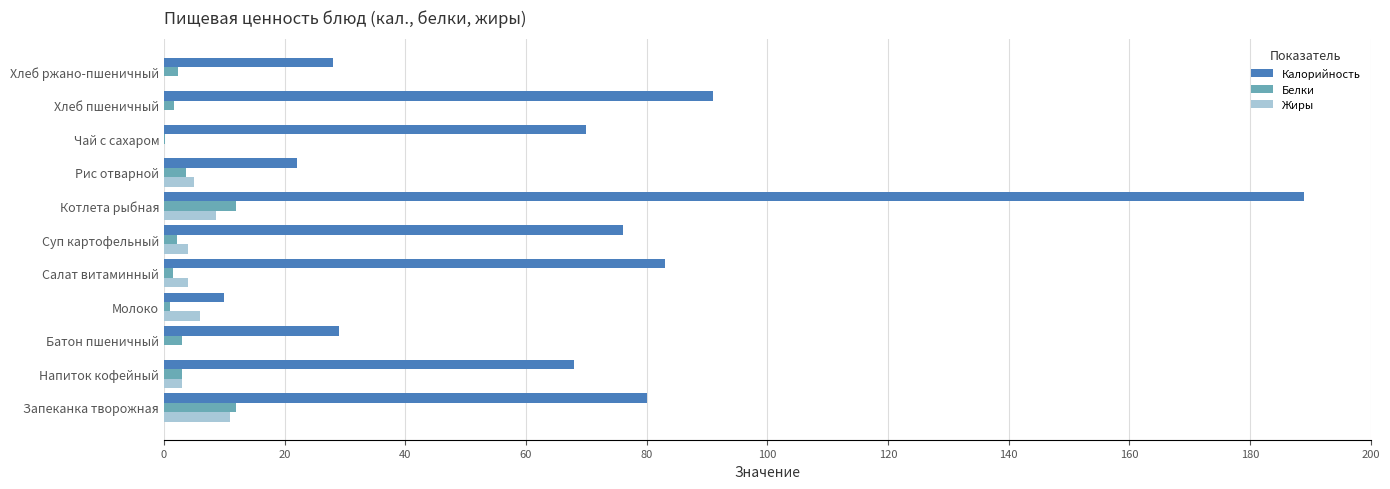

How many data points does each series have?

11